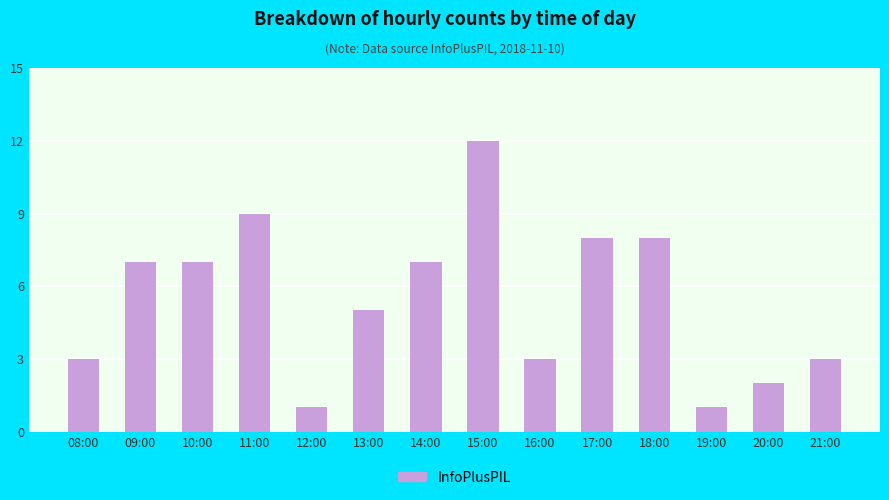

What is the difference between the maximum and second lowest values?

11